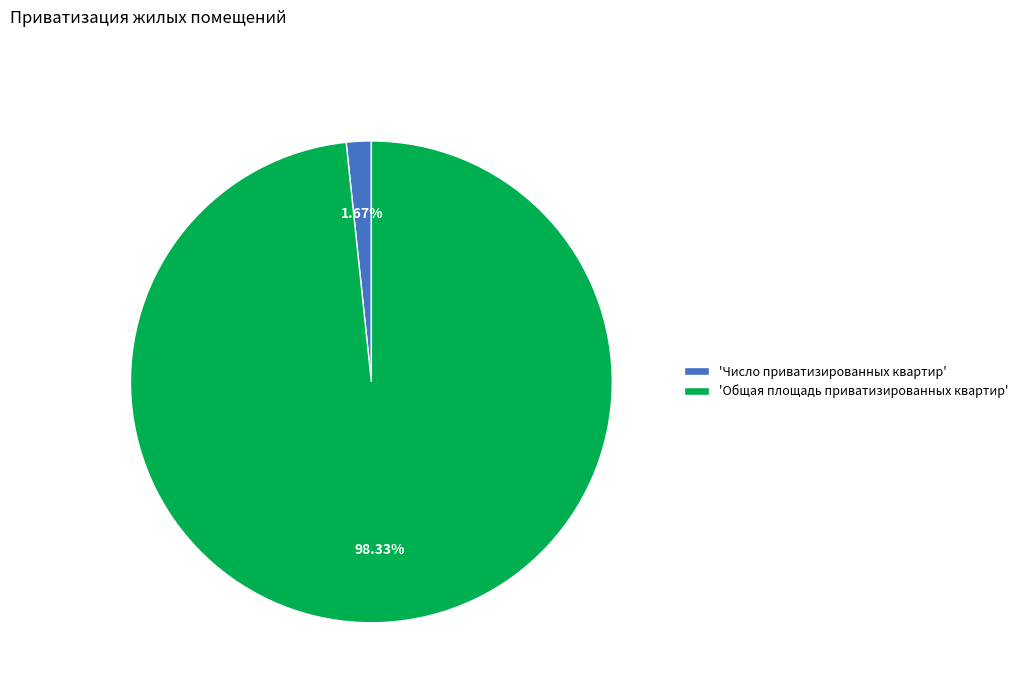

Rank the categories by value from highest to lowest.

'Общая площадь приватизированных квартир', 'Число приватизированных квартир'